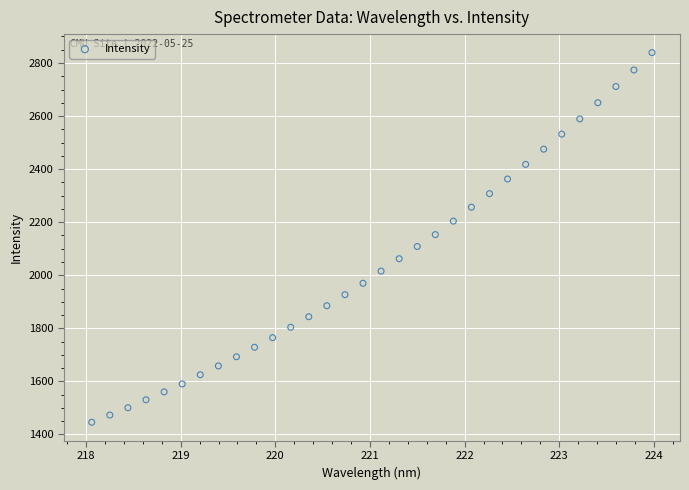

What is the range of Y values (max minus min)?

1393.2